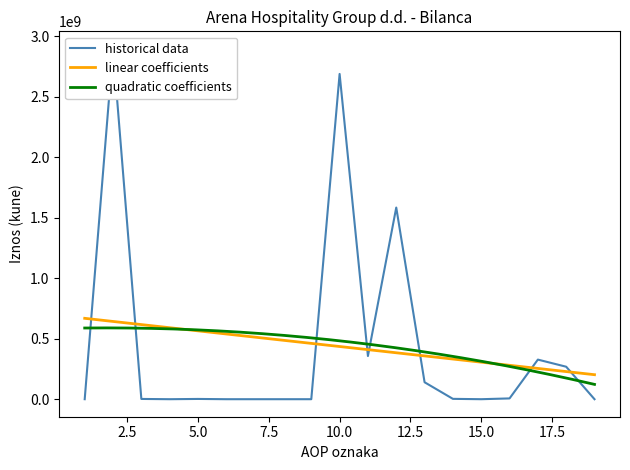

List the labels in order of value, smallest first.

1, 4, 6, 7, 8, 9, 15, 19, 3, 5, 14, 16, 13, 18, 17, 11, 12, 10, 2